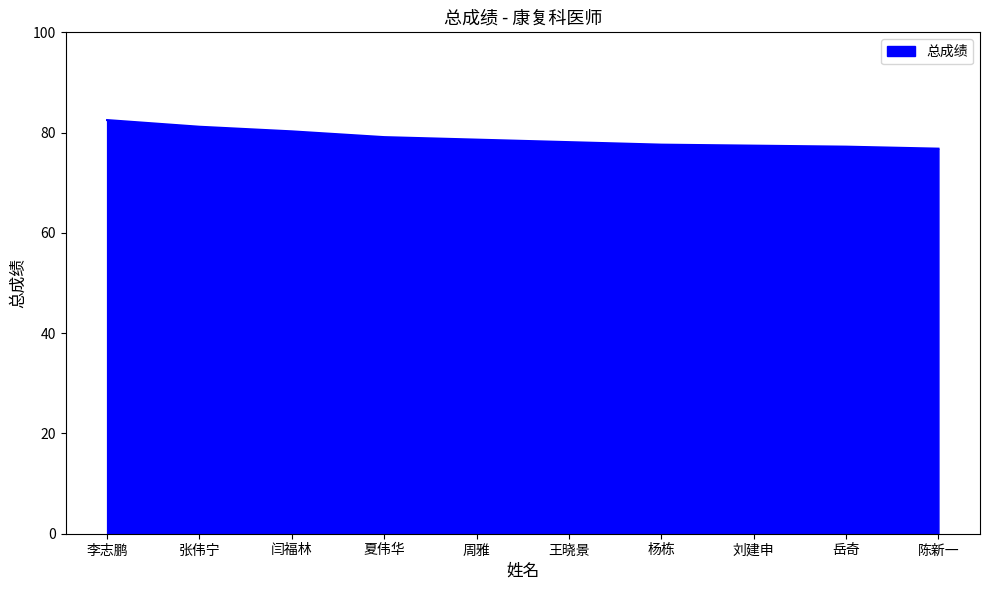

What position from the right is 刘建申?

3